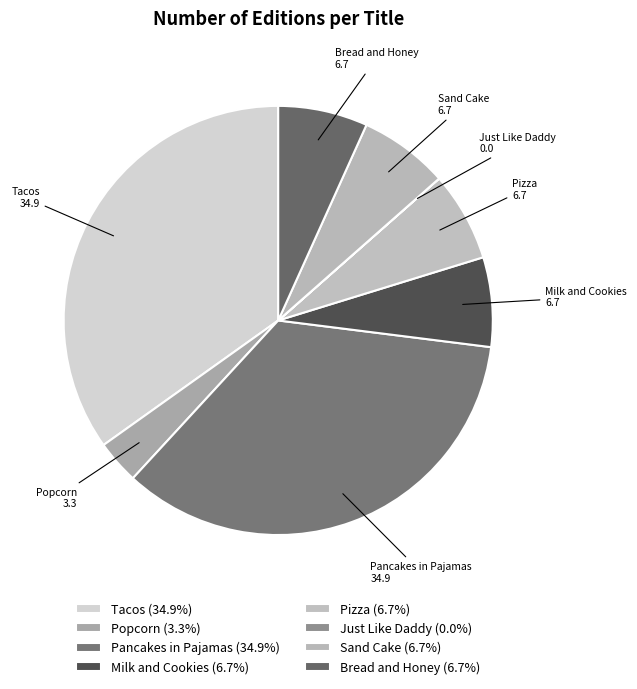

Is the sum of Milk and Cookies and Tacos greater than half?

No